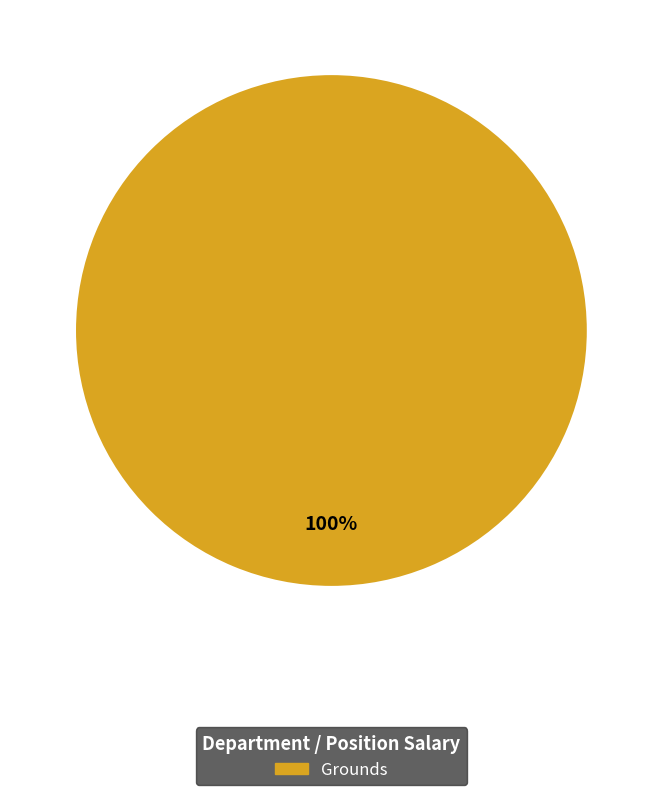

Is there any slice that represents more than half of the pie?

Yes